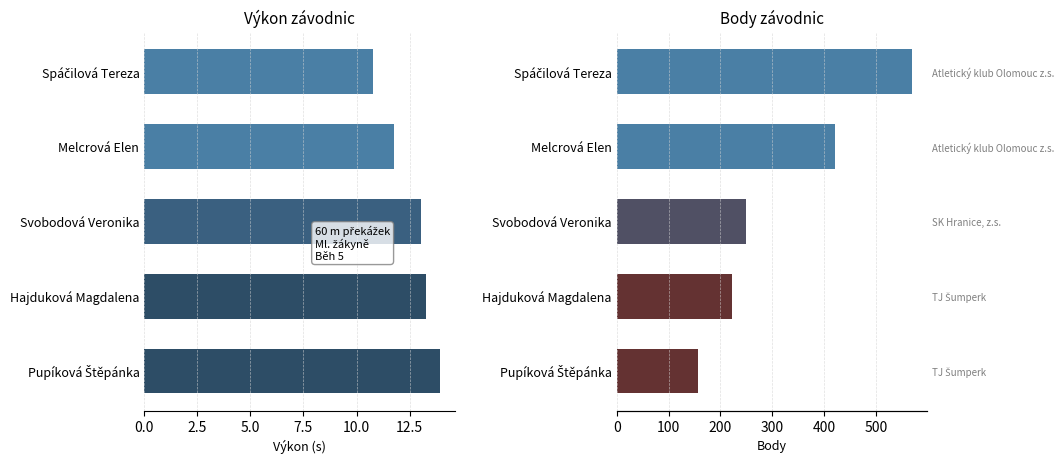

What is the value of the Body bar at the 2nd from the left?

420.0